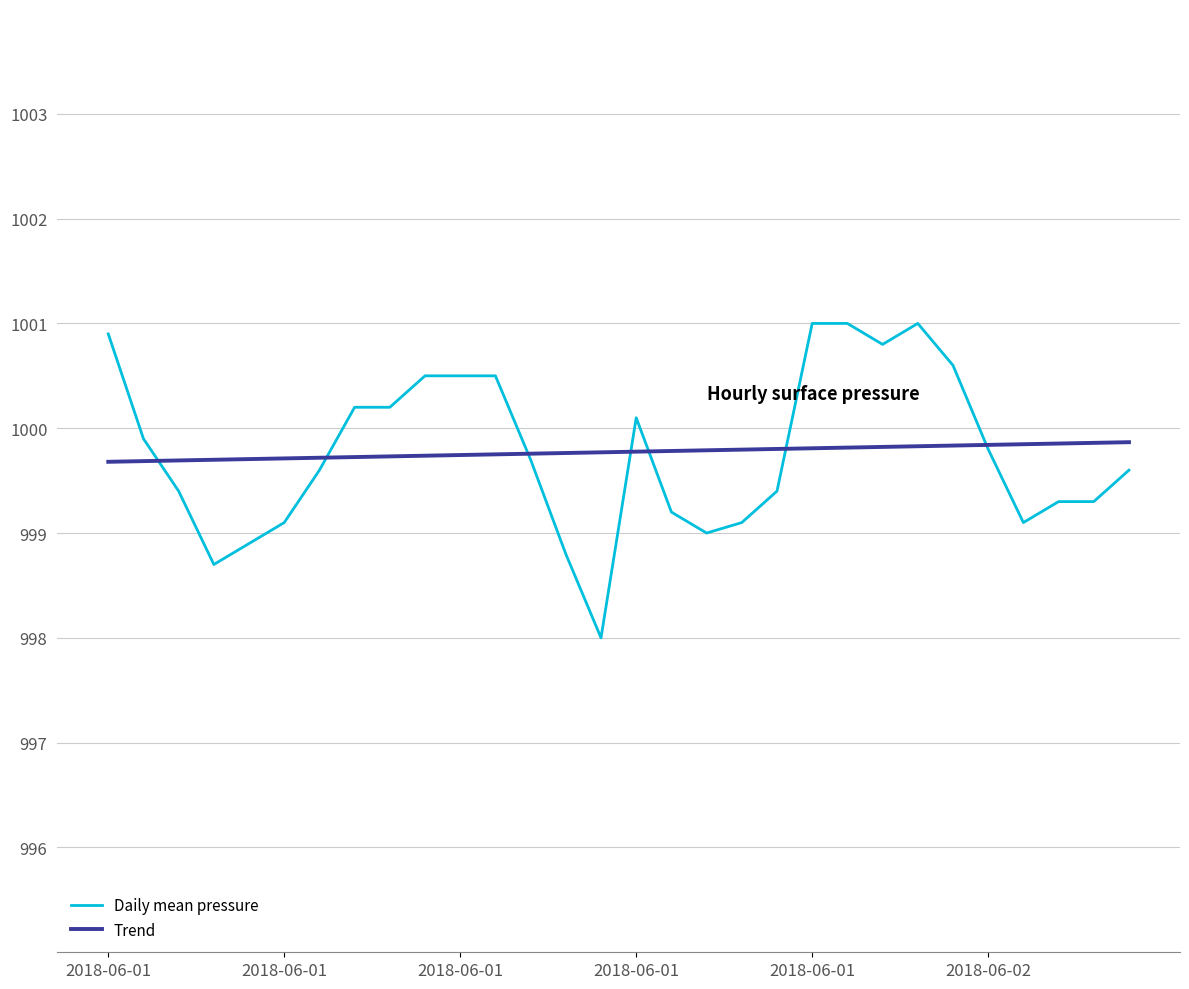

Is this an area chart (filled region under the line)?

No